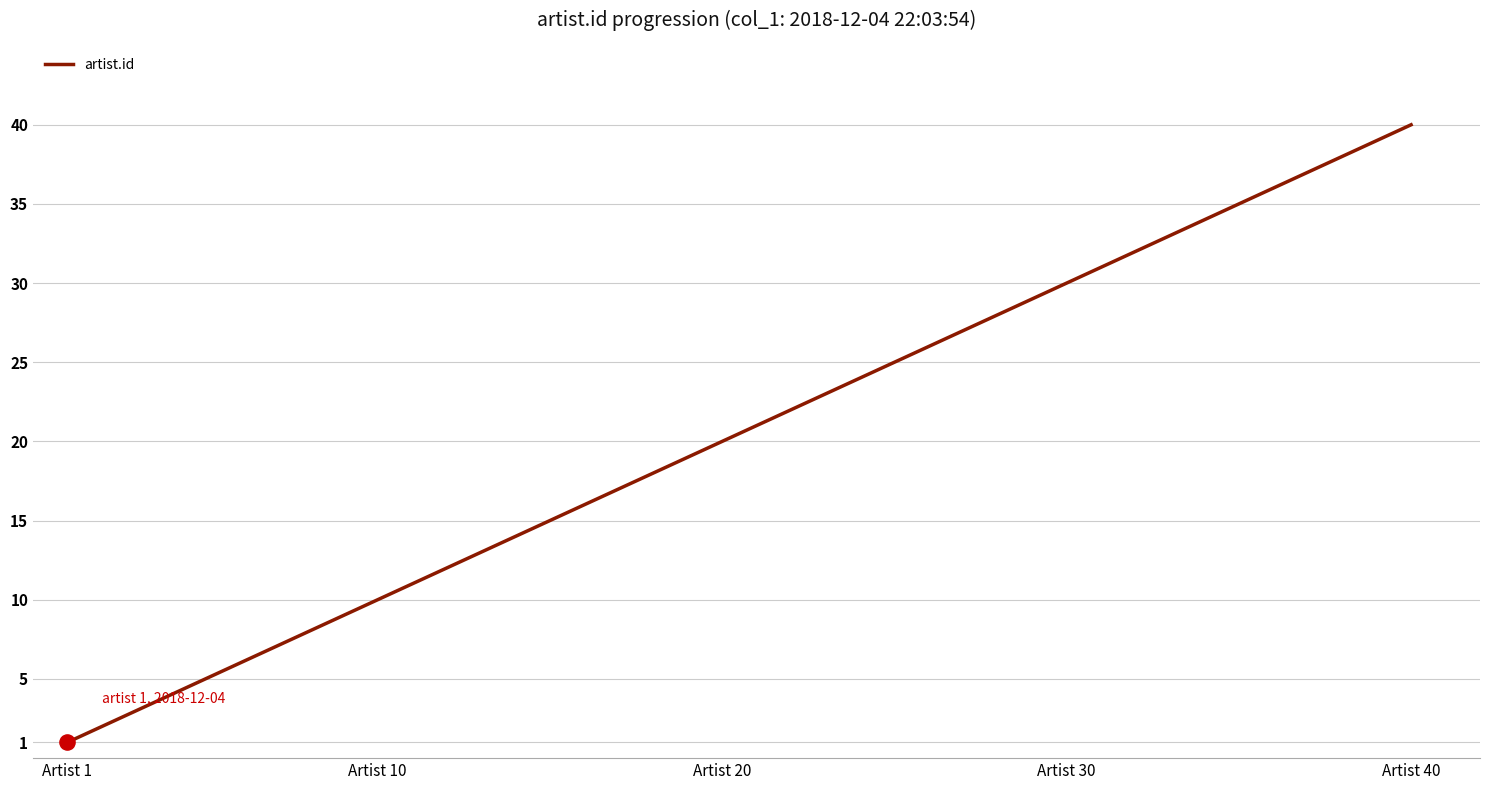

What is the maximum value shown in the chart?

40